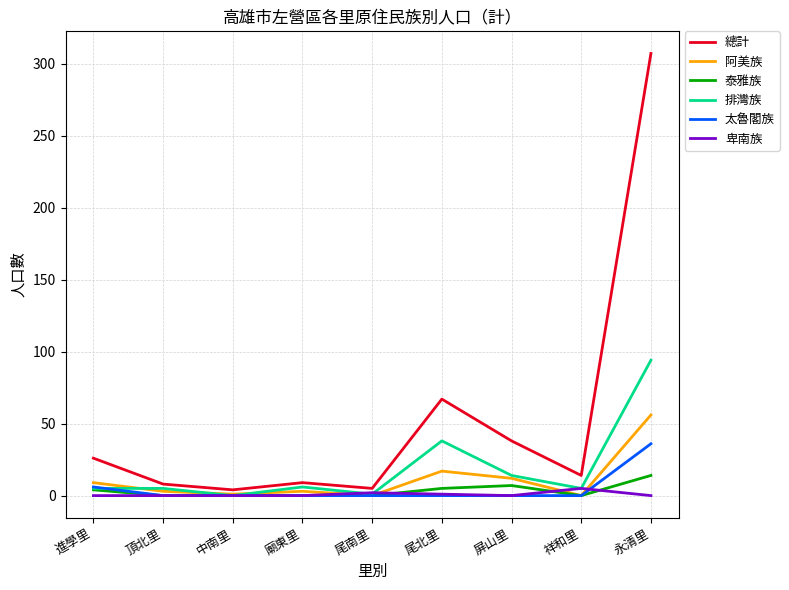

What is the difference between the highest and lowest values at 永清里?

307